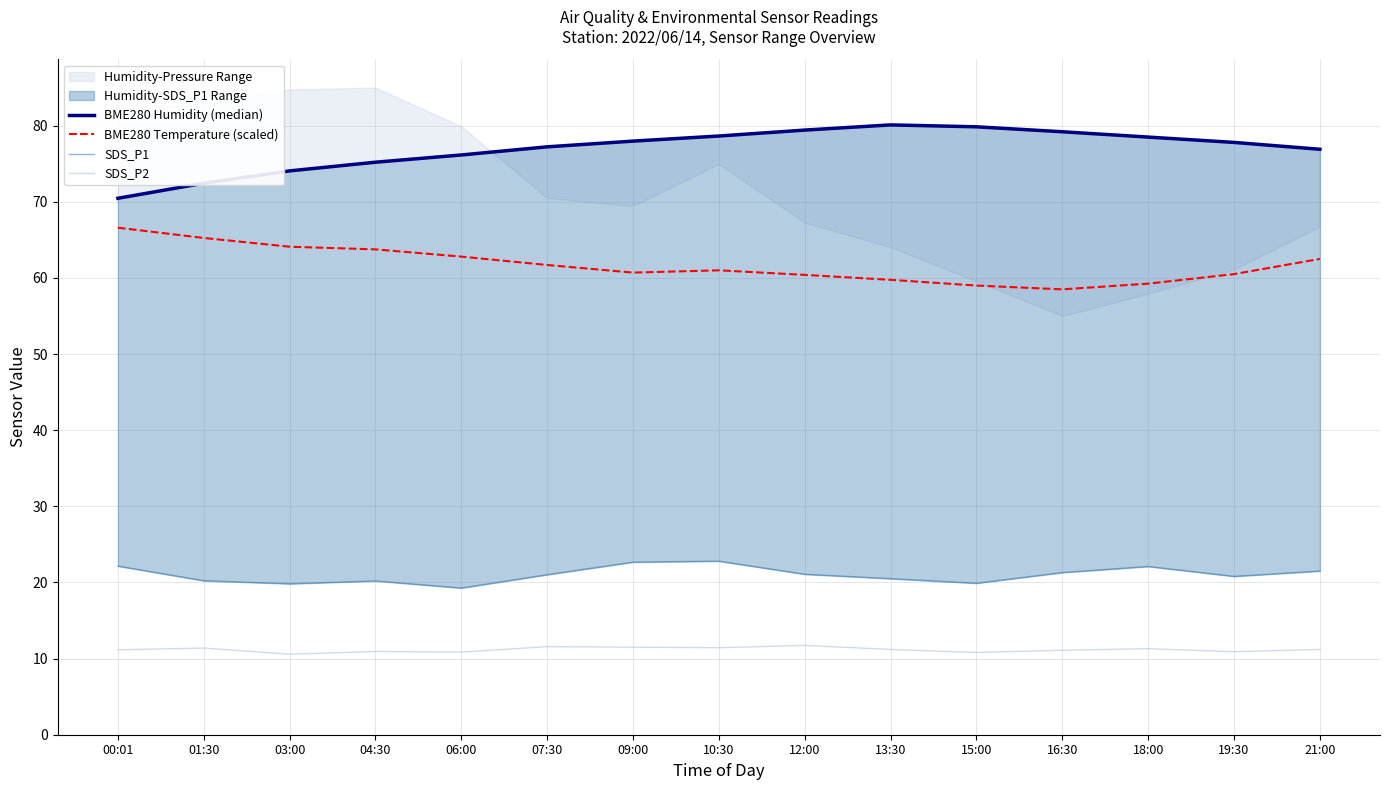

The BME280 Humidity (median) series shows 21.3 at 15:00. True or false?

False